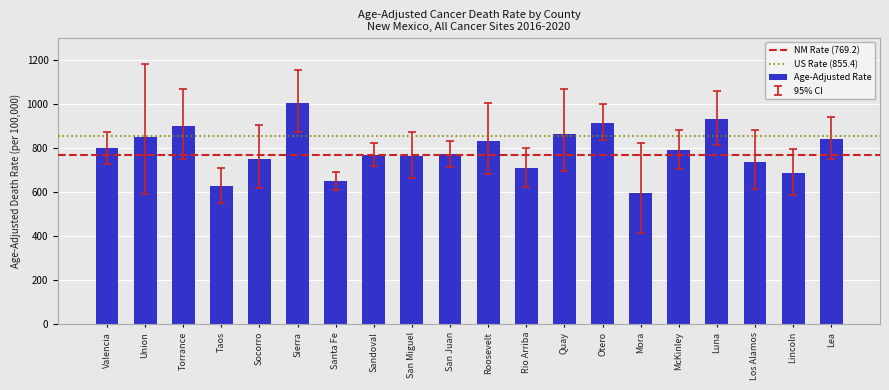

Are the bars horizontal?

No